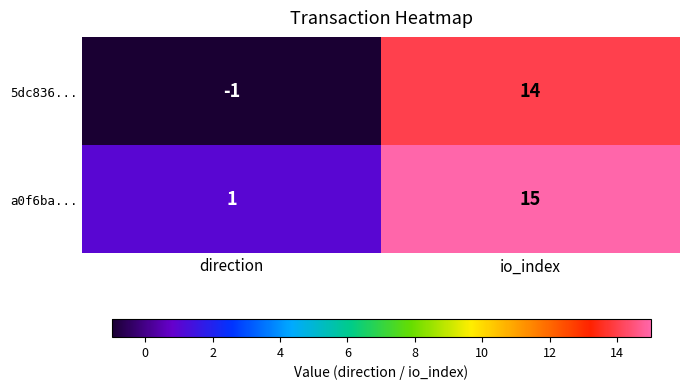

Is it true that 5dc836... equals 7 at io_index?

False